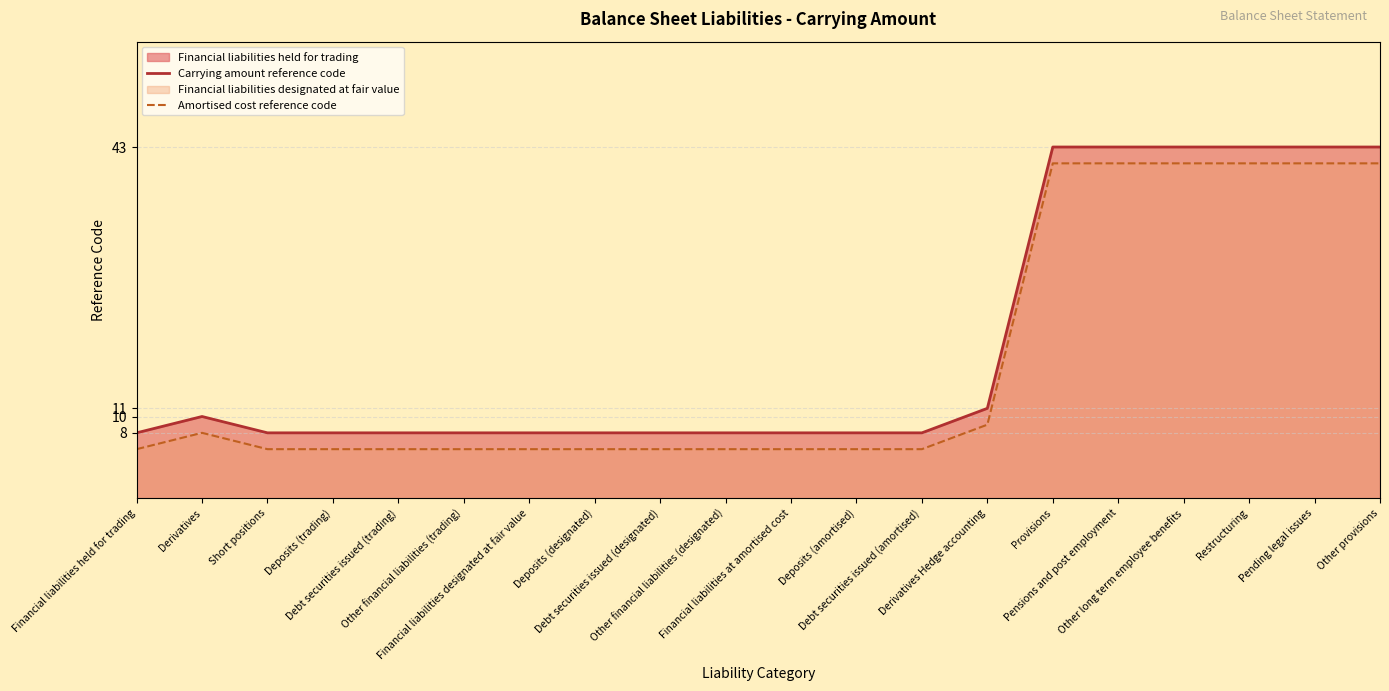

Which has a higher value, Deposits (designated) or Deposits (amortised)?

Deposits (designated)